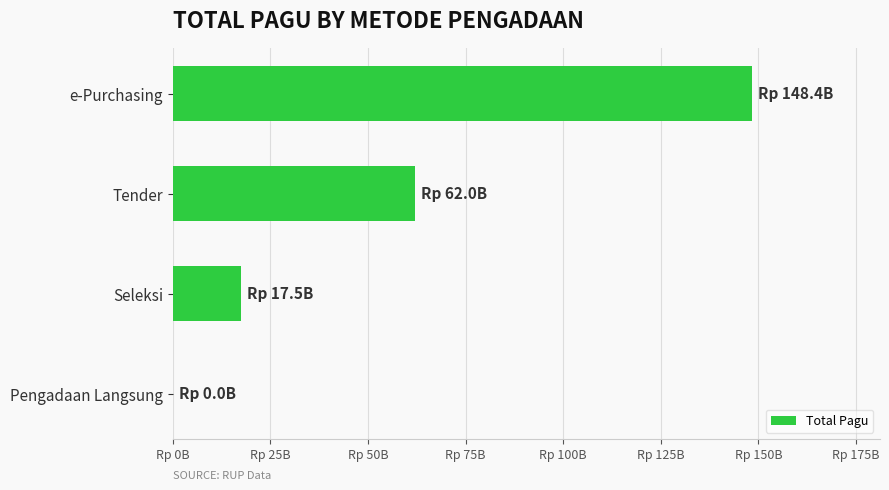

What is the greatest value displayed?

148410850000